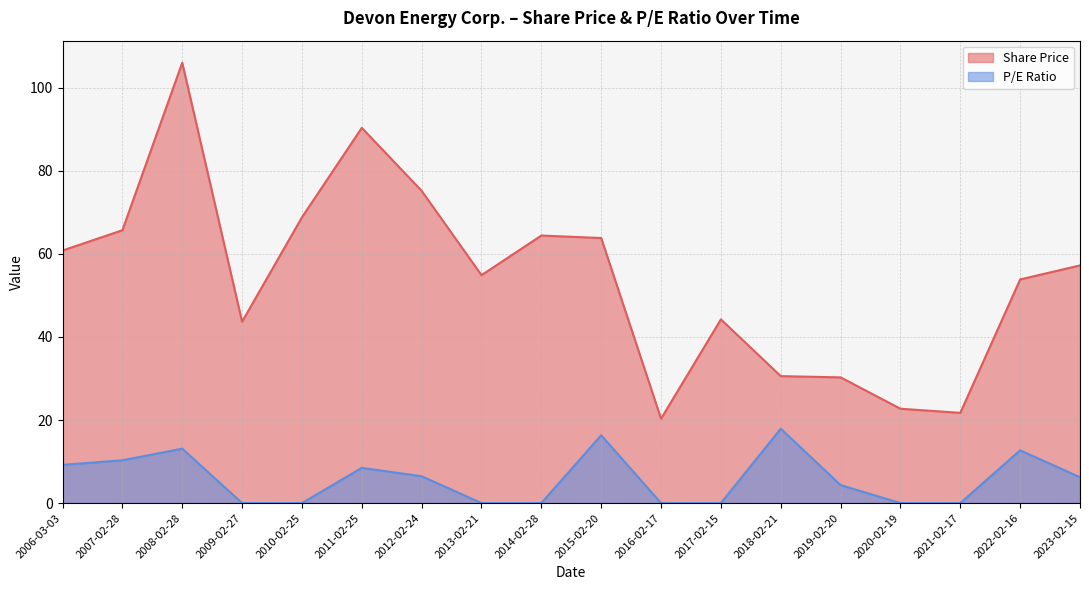

What are all the series names shown in the legend?

Share Price, P/E Ratio